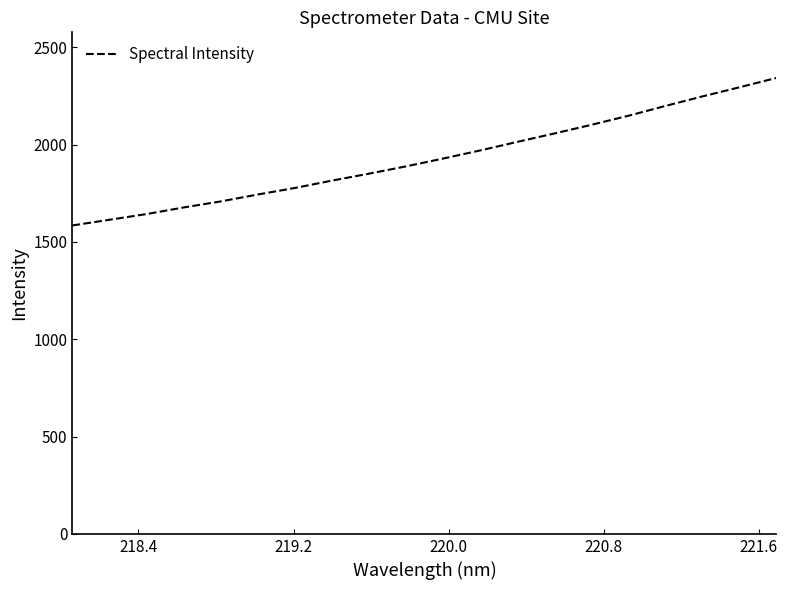

What is the difference between the maximum and minimum values?

757.9